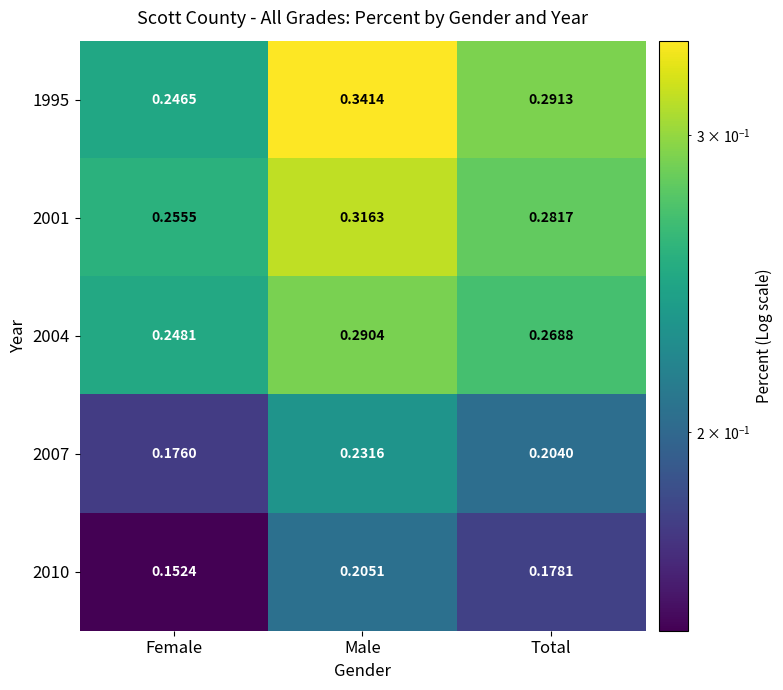

At which category is the sum across all series the highest?

Male